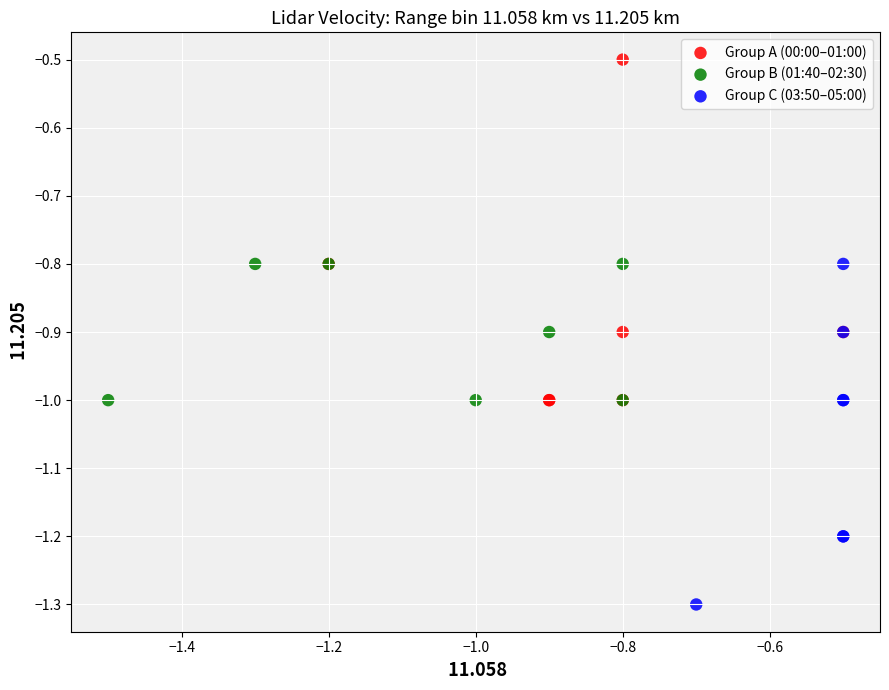

What are all the series names shown in the legend?

Group A (00:00–01:00), Group B (01:40–02:30), Group C (03:50–05:00)